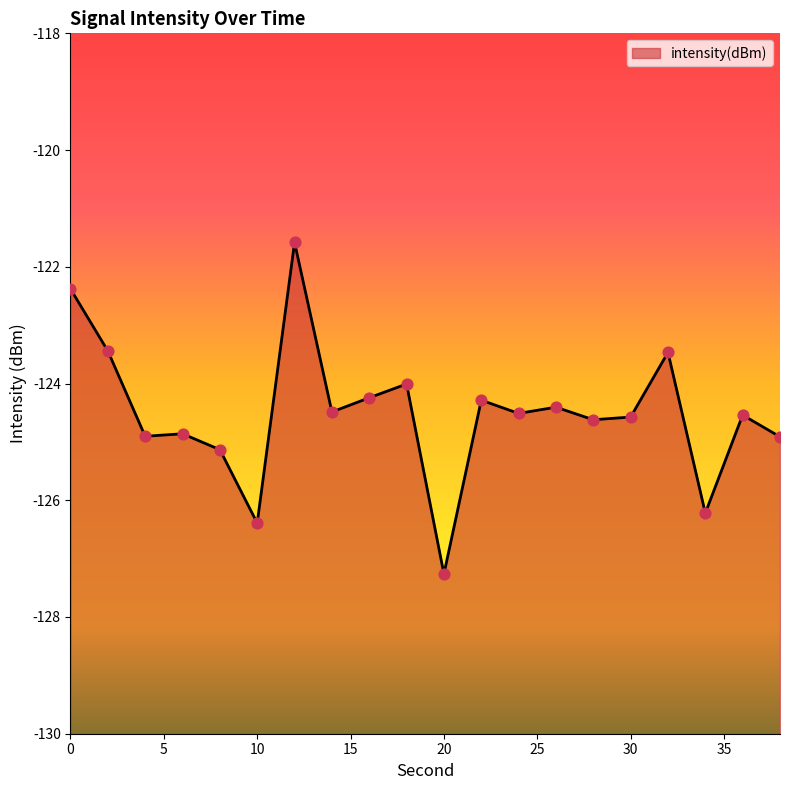

What is the change in value from 12 to 22?

-2.7